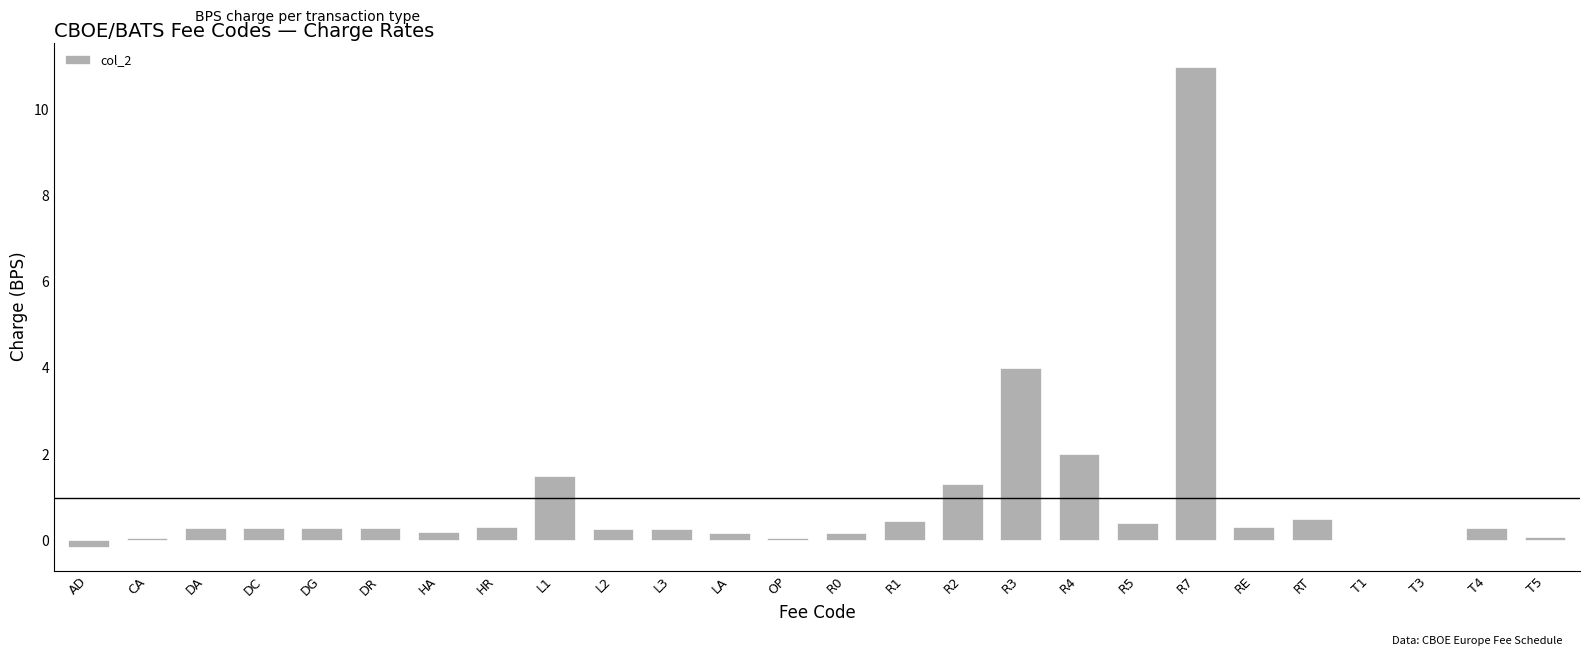

What is the change in value from RT to T1?

-0.5